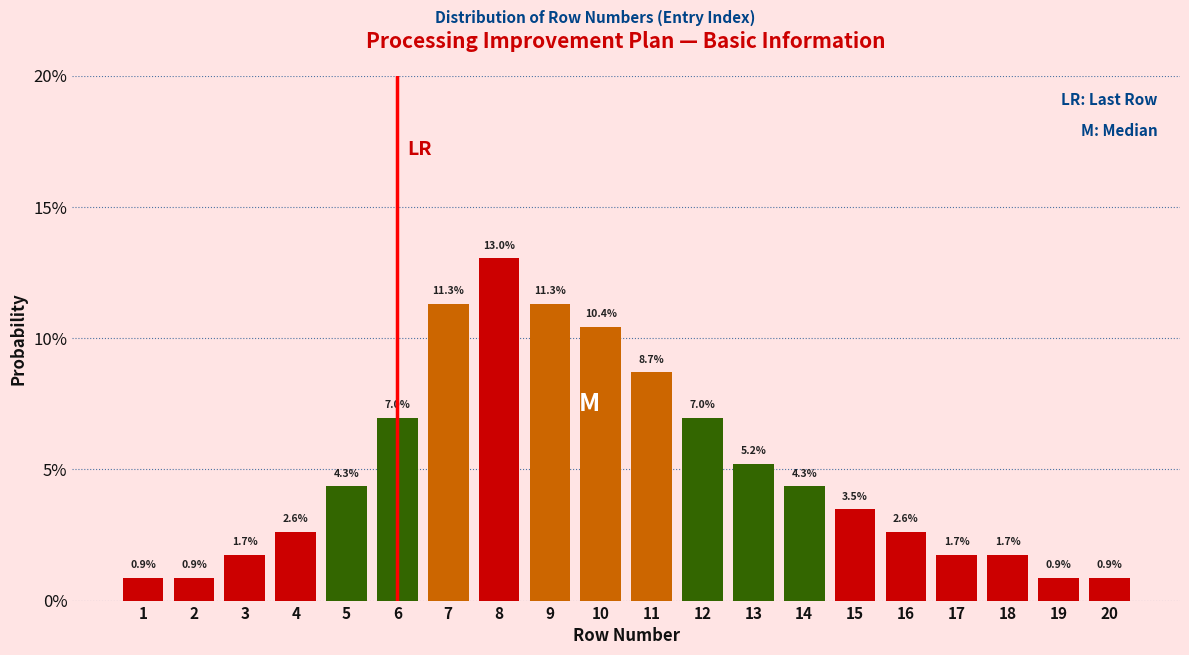

Reading left to right, extract all data points from this chart.

1=0.9	2=0.9	3=1.7	4=2.6	5=4.3	6=7.0	7=11.3	8=13.0	9=11.3	10=10.4	11=8.7	12=7.0	13=5.2	14=4.3	15=3.5	16=2.6	17=1.7	18=1.7	19=0.9	20=0.9